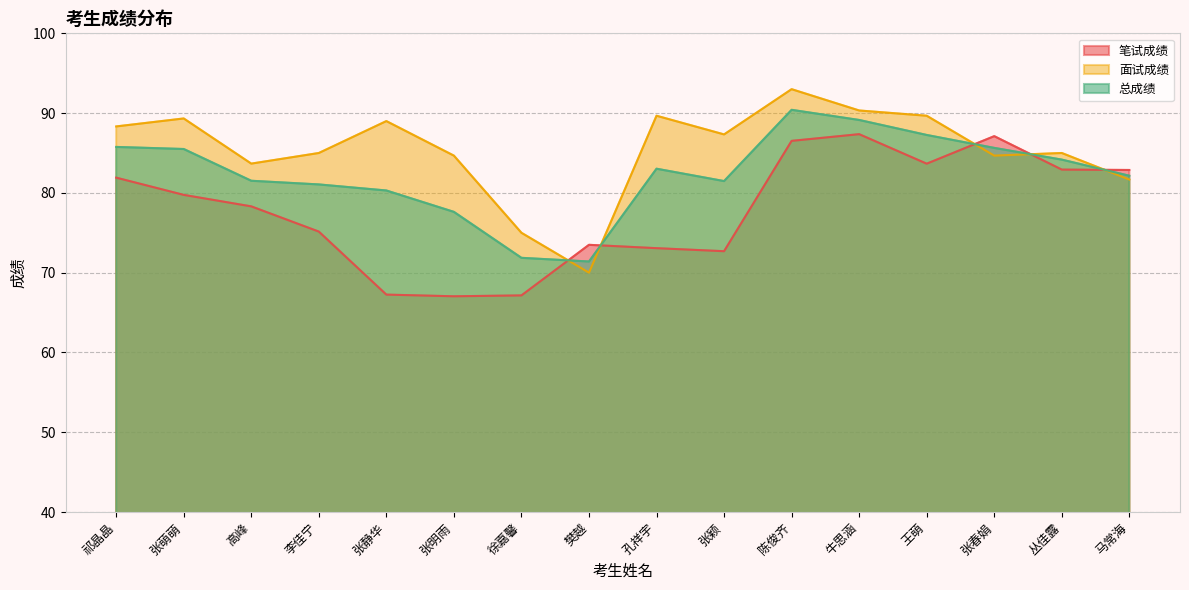

Which series has the widest spread of values?

面试成绩